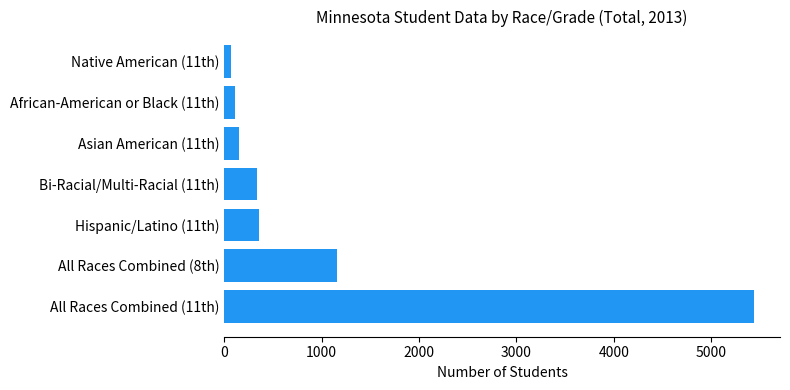

Reading bottom to top, transcribe all the data shown in this chart.

5435	1157	358	332	151	111	66